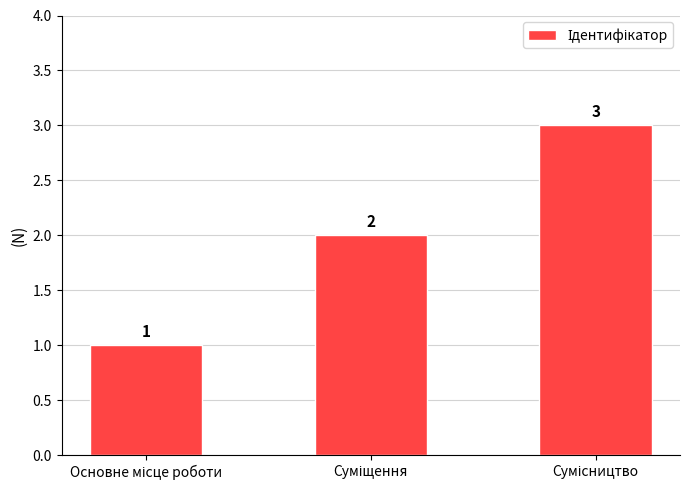

Reading left to right, what are all the values shown in this chart?

1	2	3